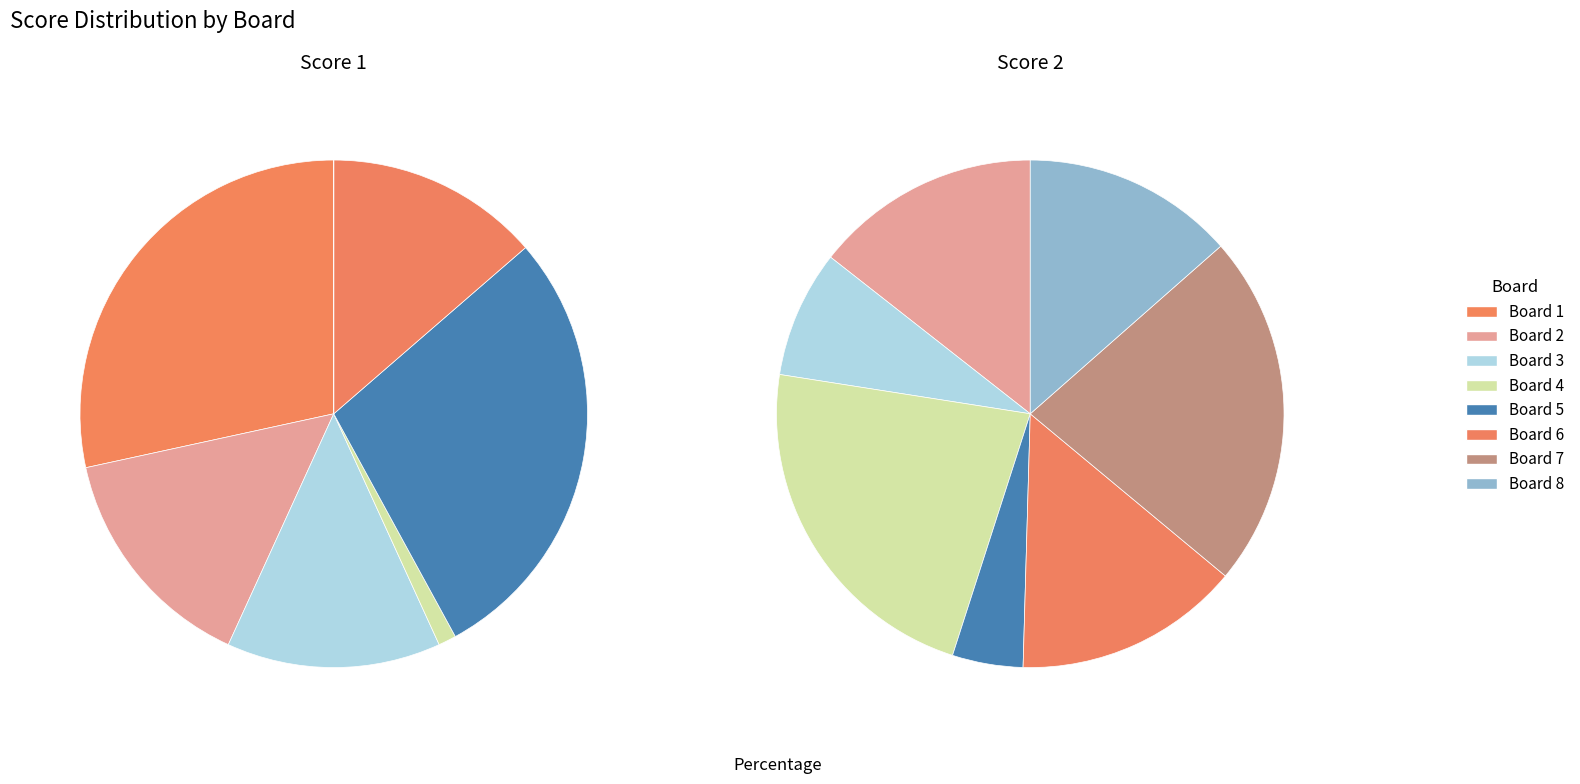

Does 5 represent more than half of the total?

No